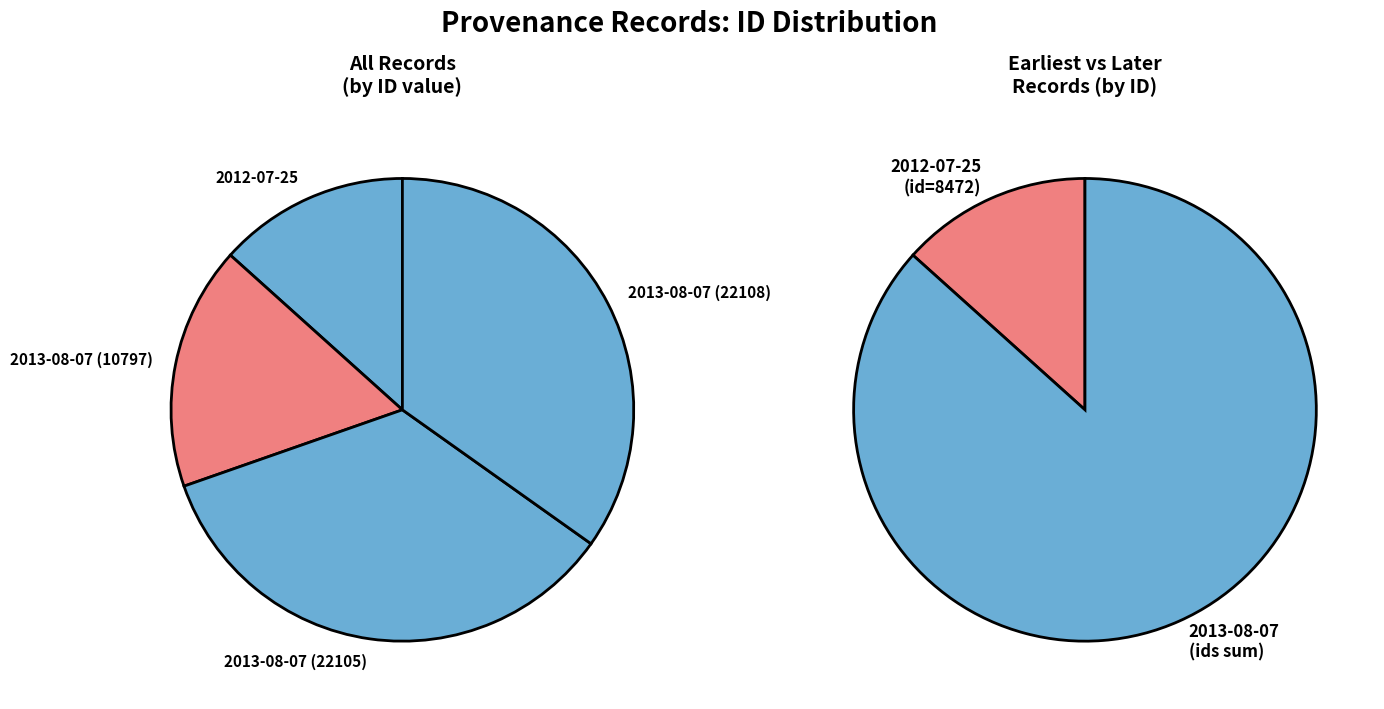

True or false: 2013-08-07 (22105) accounts for 35% of the total.

True